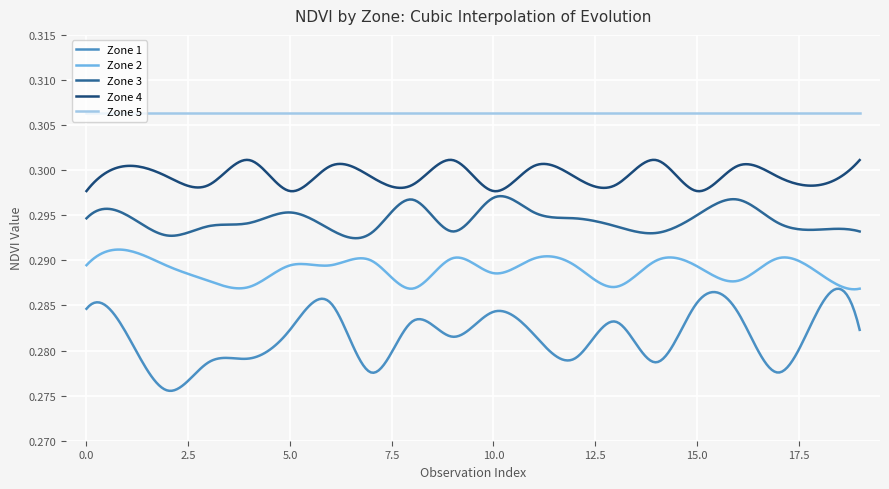

How many distinct data groups are displayed?

5